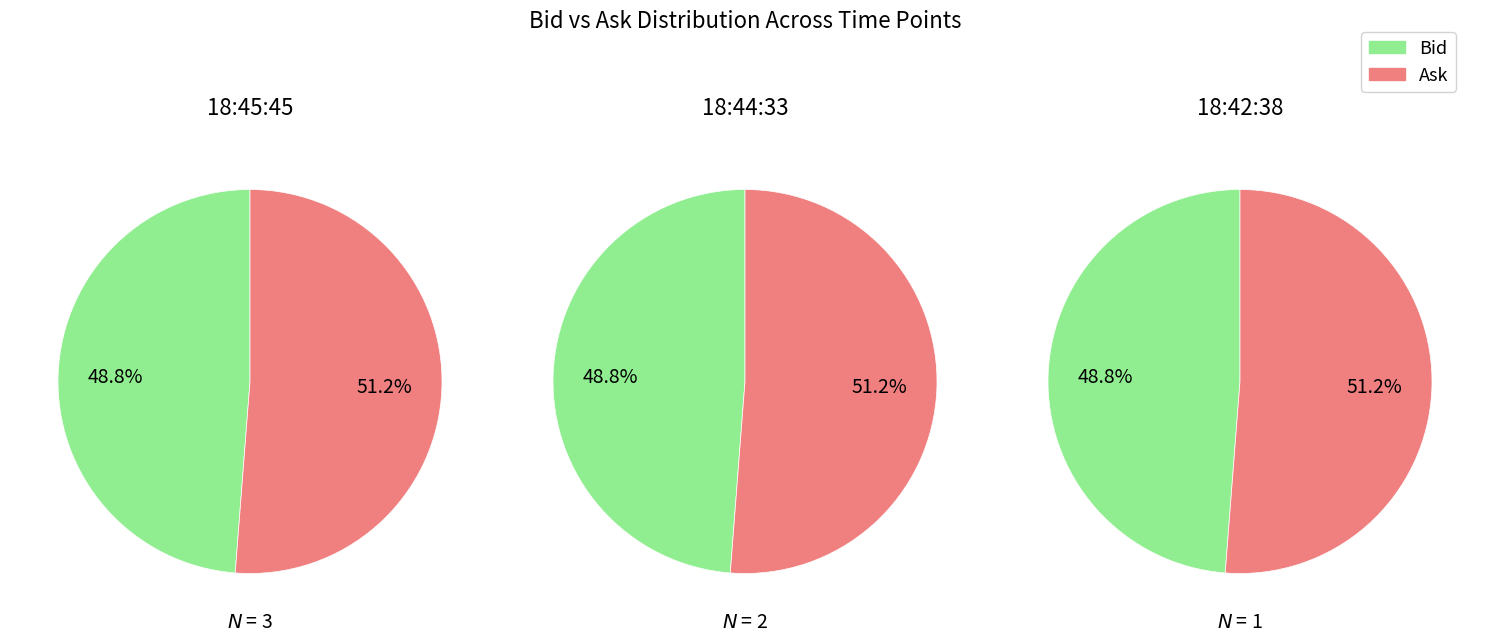

Which slice is the smallest?

bid_values